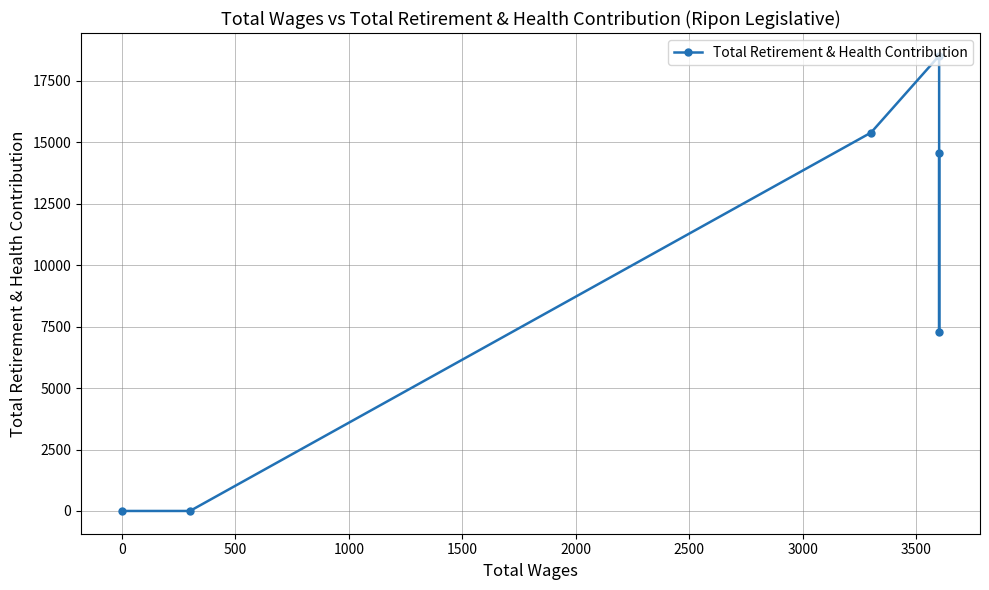

The value at −500 is 5283. True or false?

False